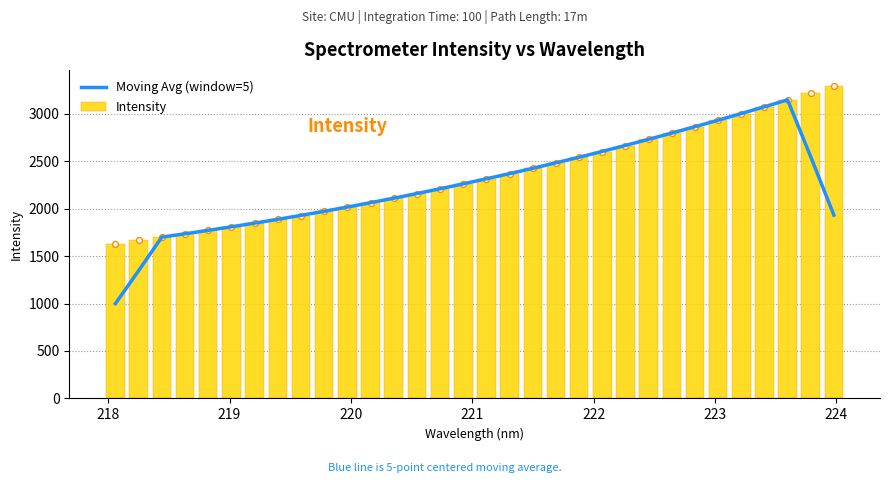

What is the minimum value for Intensity?

1631.6